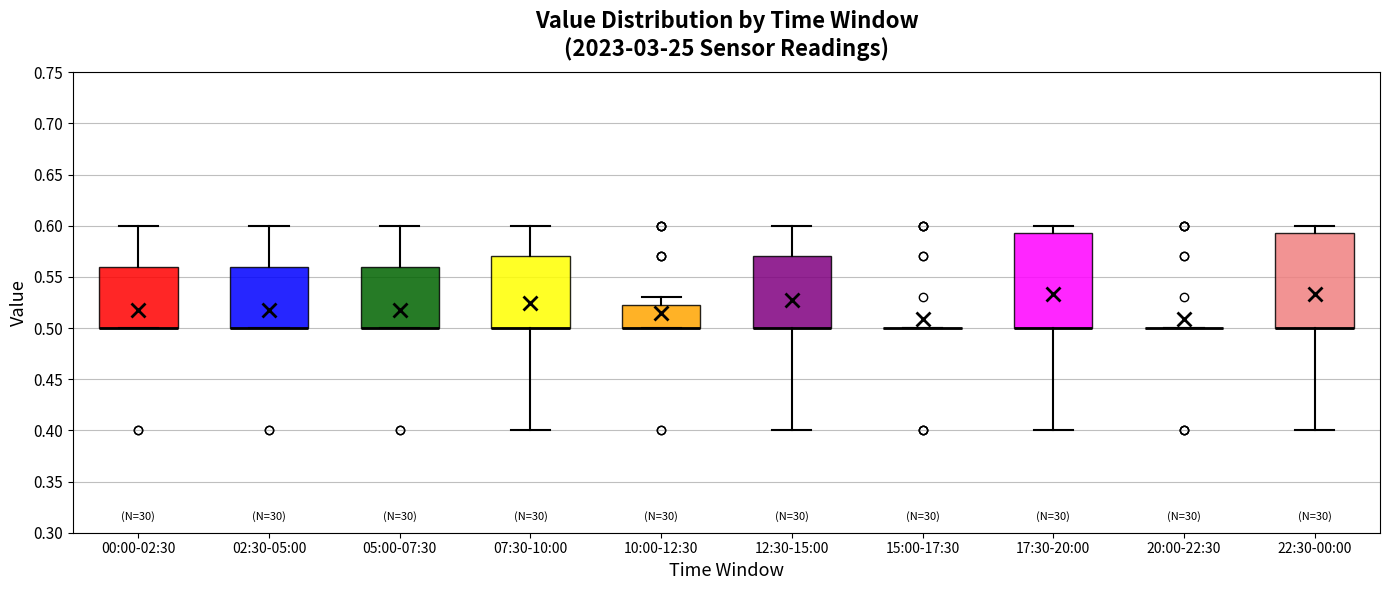

Reading left to right, transcribe this box plot: for each box, give where its median line is, the range the box spans, and where its two whiskers end, as read against the y-axis. The values are not printed on the chart, so give them approximately, as read against the axis.

00:00-02:30: median 0.500 (drawn on the box's lower edge), box 0.500 to 0.560, whiskers 0.500 to 0.600
02:30-05:00: median 0.500 (drawn on the box's lower edge), box 0.500 to 0.560, whiskers 0.500 to 0.600
05:00-07:30: median 0.500 (drawn on the box's lower edge), box 0.500 to 0.560, whiskers 0.500 to 0.600
07:30-10:00: median 0.500 (drawn on the box's lower edge), box 0.500 to 0.570, whiskers 0.400 to 0.600
10:00-12:30: median 0.500 (drawn on the box's lower edge), box 0.500 to 0.525, whiskers 0.500 to 0.530
12:30-15:00: median 0.500 (drawn on the box's lower edge), box 0.500 to 0.570, whiskers 0.400 to 0.600
15:00-17:30: box collapsed to a line at 0.500, whiskers 0.500 to 0.500
17:30-20:00: median 0.500 (drawn on the box's lower edge), box 0.500 to 0.595, whiskers 0.400 to 0.600
20:00-22:30: box collapsed to a line at 0.500, whiskers 0.500 to 0.500
22:30-00:00: median 0.500 (drawn on the box's lower edge), box 0.500 to 0.595, whiskers 0.400 to 0.600